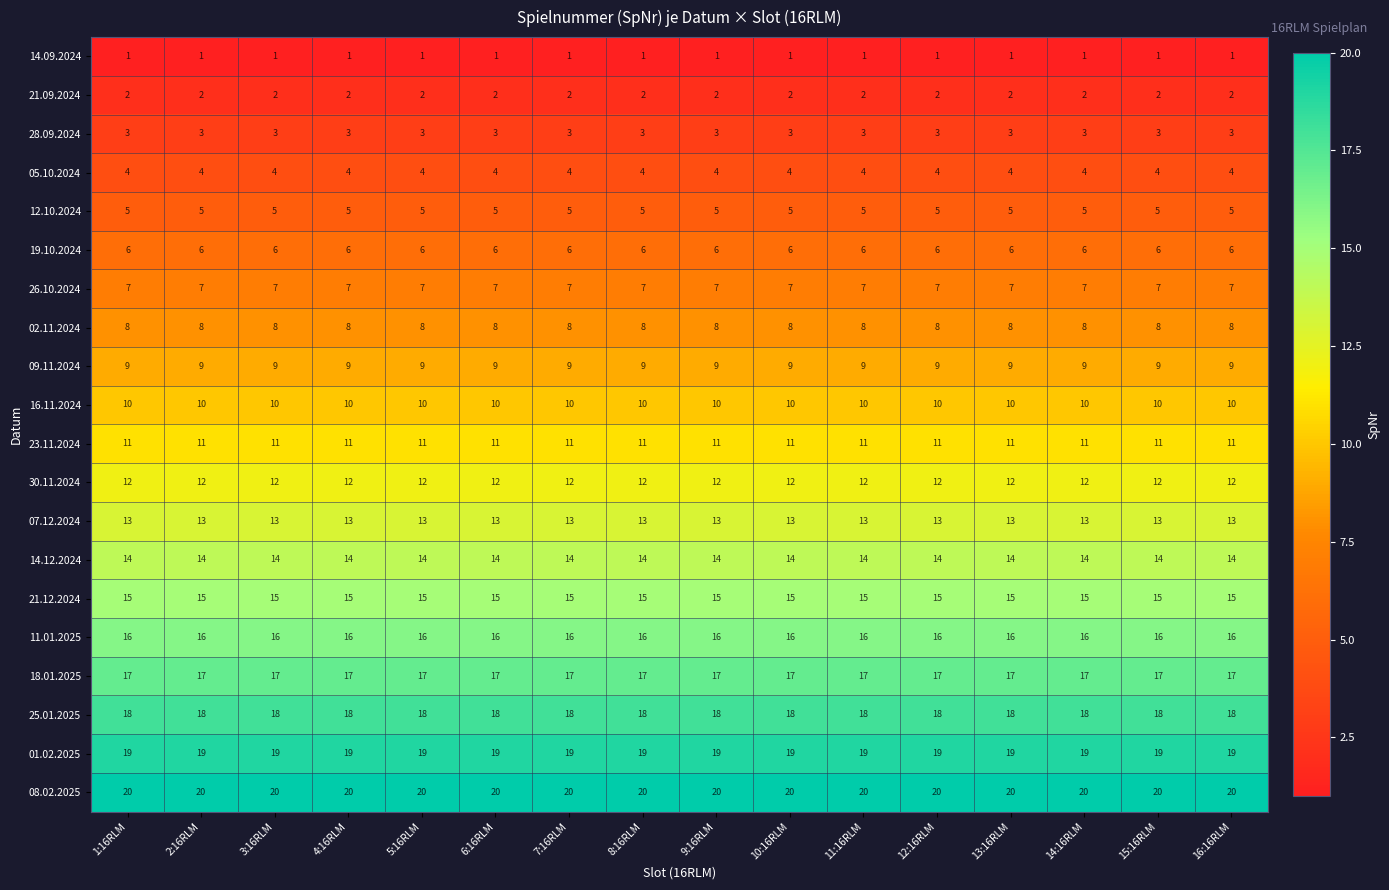

The 21.09.2024 series shows 3 at 3:16RLM. True or false?

False